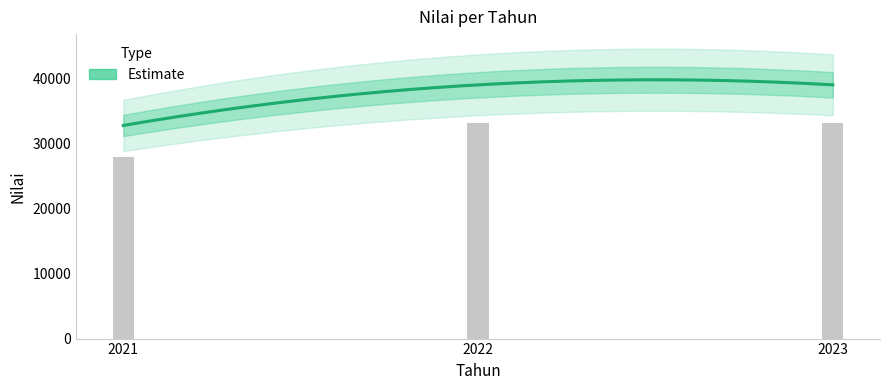

Between 2023 and 2021, which is larger?

2023